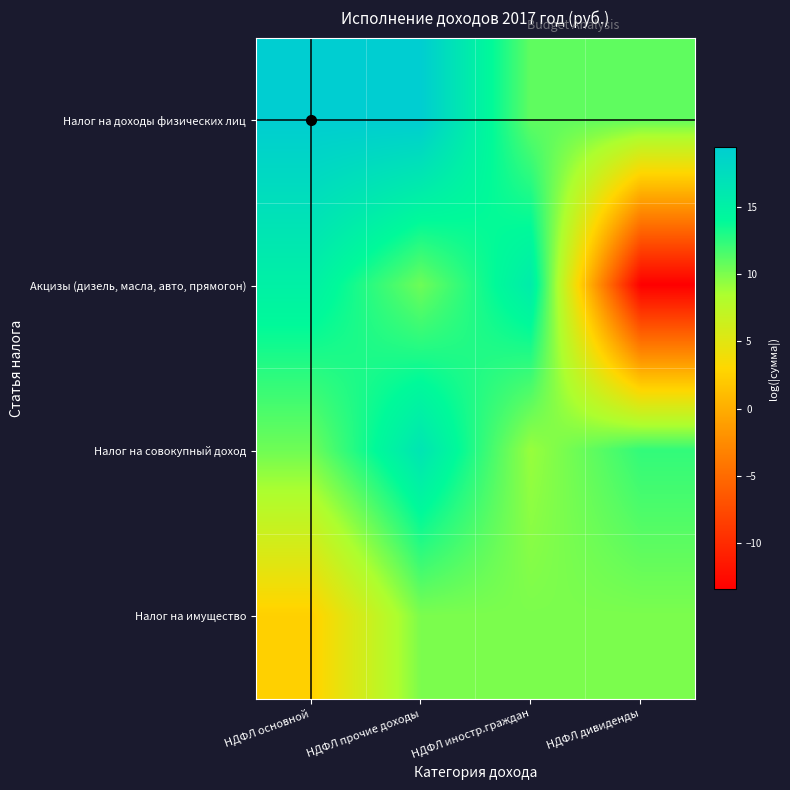

List the series in order of their peak value, highest first.

Налог на доходы физических лиц, Налог на совокупный доход, Акцизы (дизель, масла, авто, прямогон), Налог на имущество